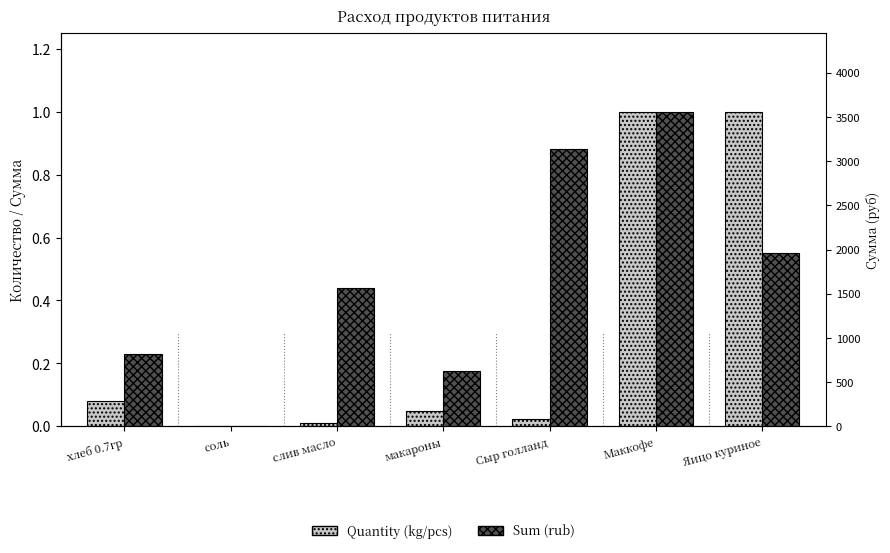

Reading left to right, list all the values displayed in this chart.

Quantity (kg/pcs): хлеб 0.7гр=0.1	соль=0.0	слив масло=0.0	макароны=0.1	Сыр голланд=0.0	Маккофе=1.0	Яицо куриное=1.0
Sum (rub): хлеб 0.7гр=0.2	соль=0.0	слив масло=0.4	макароны=0.2	Сыр голланд=0.9	Маккофе=1.0	Яицо куриное=0.6